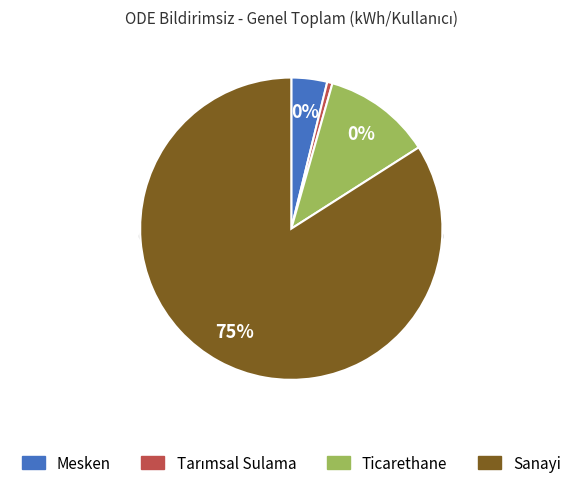

Which category accounts for the majority?

Sanayi